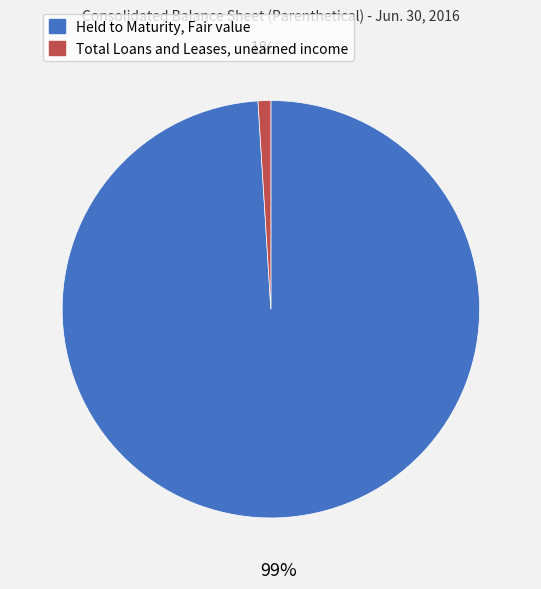

True or false: Total Loans and Leases, unearned income accounts for 7% of the total.

False